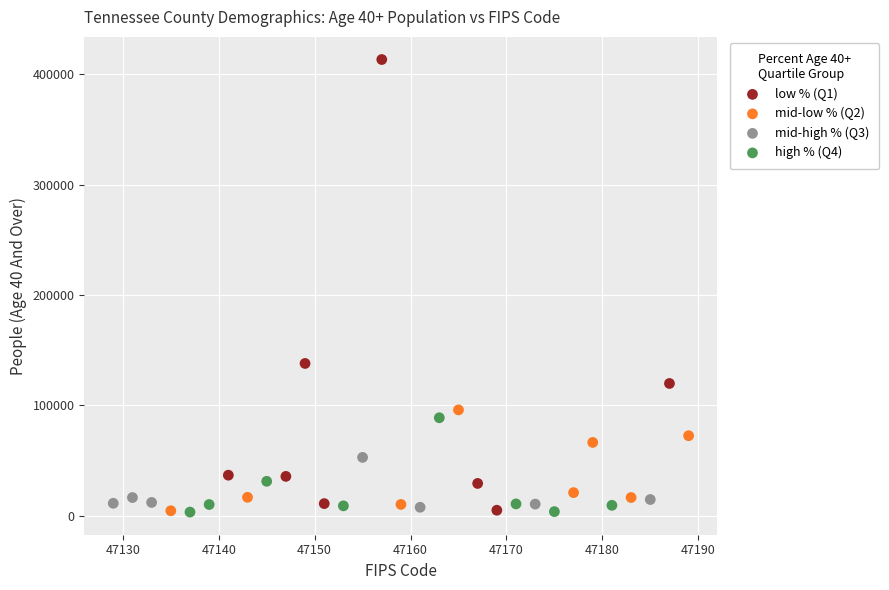

Which series has the widest spread of Y values?

low % (Q1)